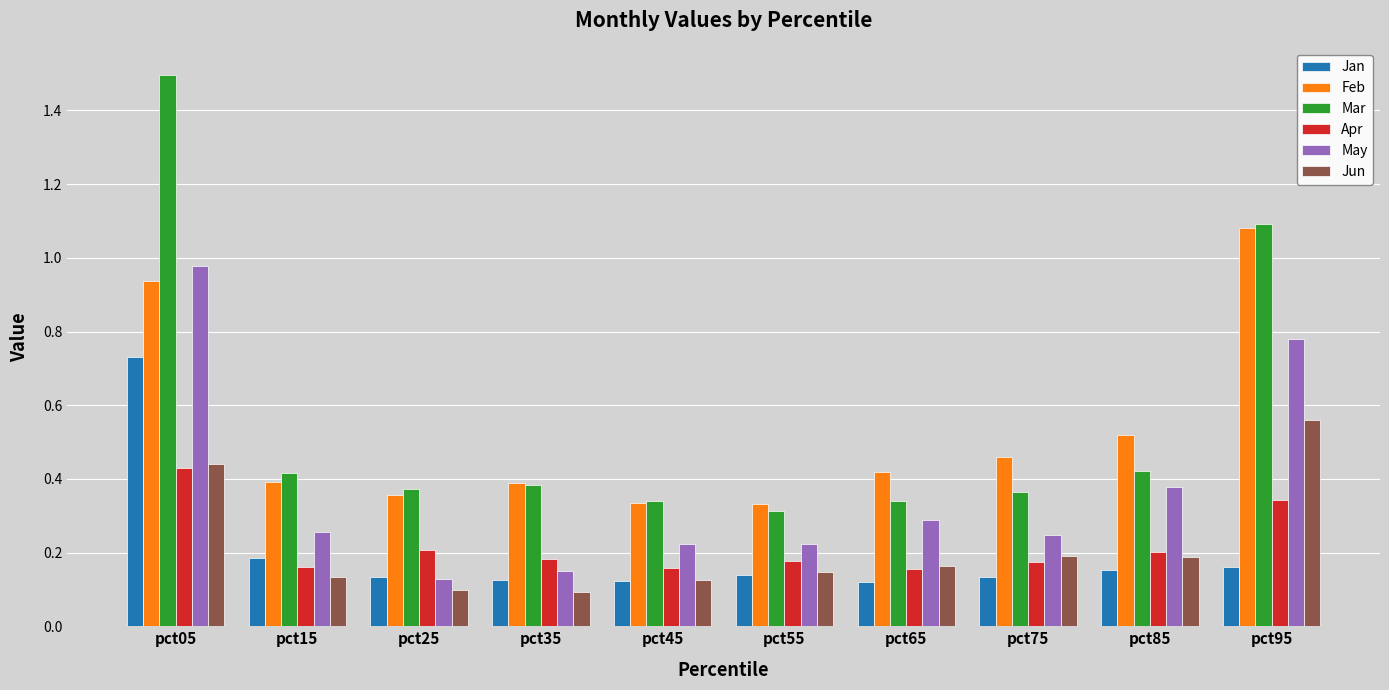

What is the approximate value of Mar at pct05?

1.5